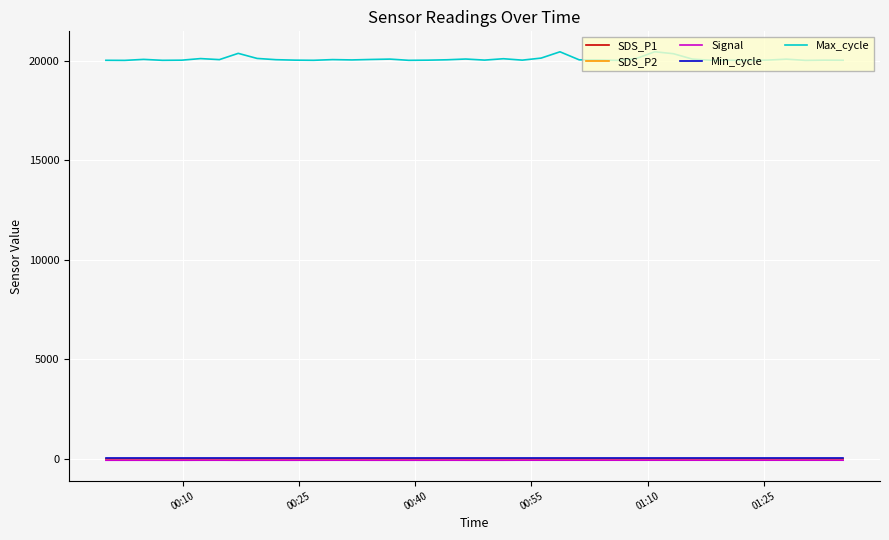

True or false: Max_cycle and Min_cycle cross at least once.

False